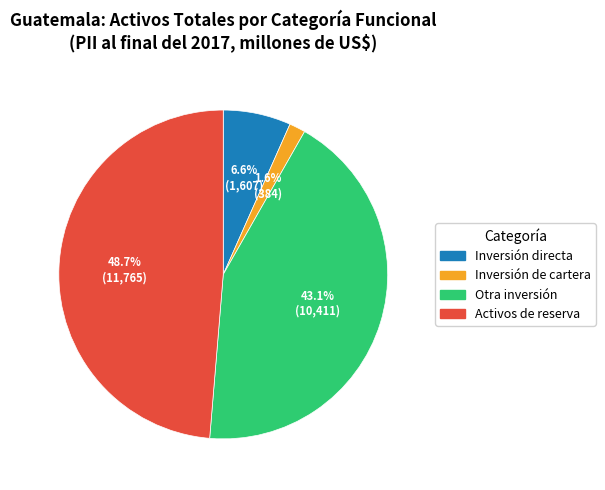

Count the number of slices in the pie.

4